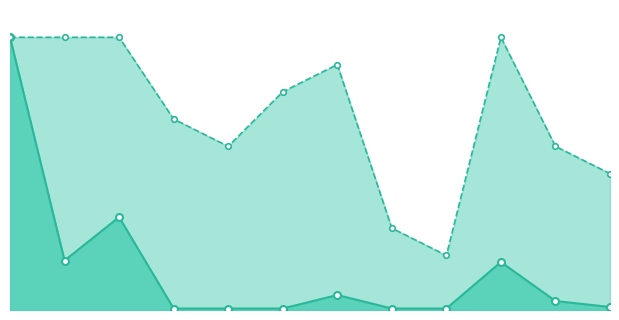

List the series in order of their overall mean, lowest first.

Weeks on Chart, Peak Position